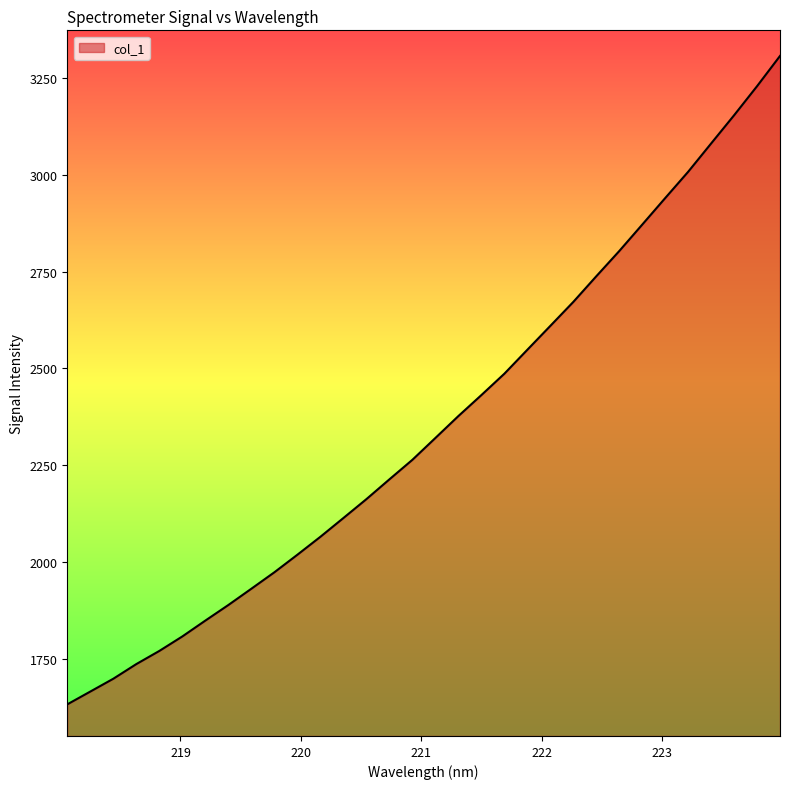

What is the minimum value shown in the chart?

1632.7